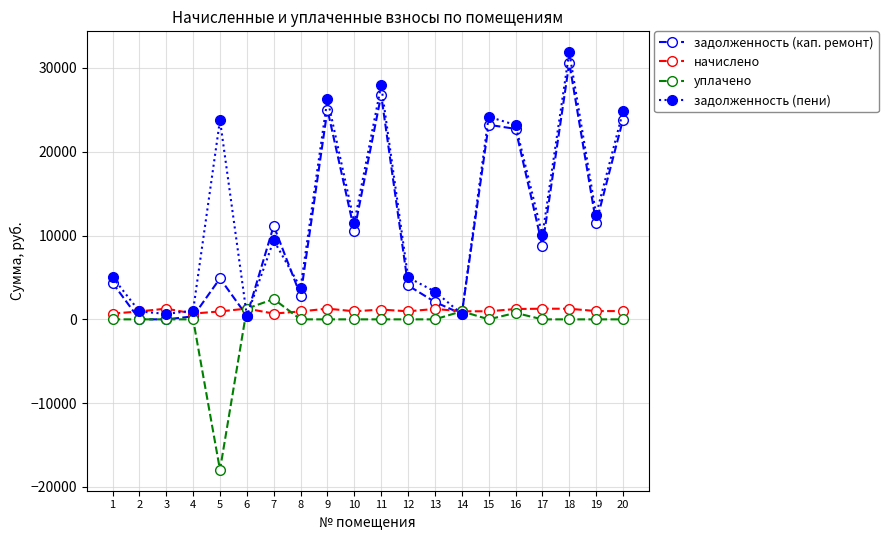

Read the начислено value at 6.

1283.1